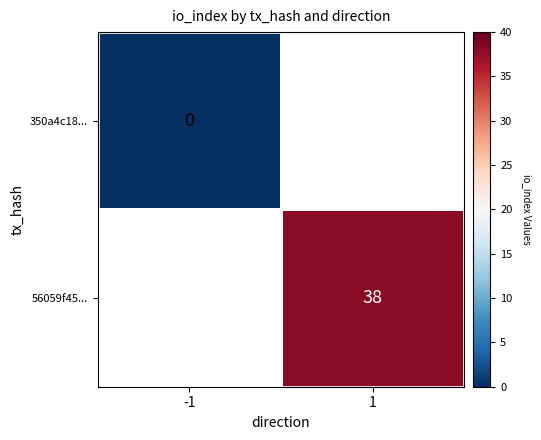

List the labels in order of 350a4c18... value, smallest first.

-1, 1